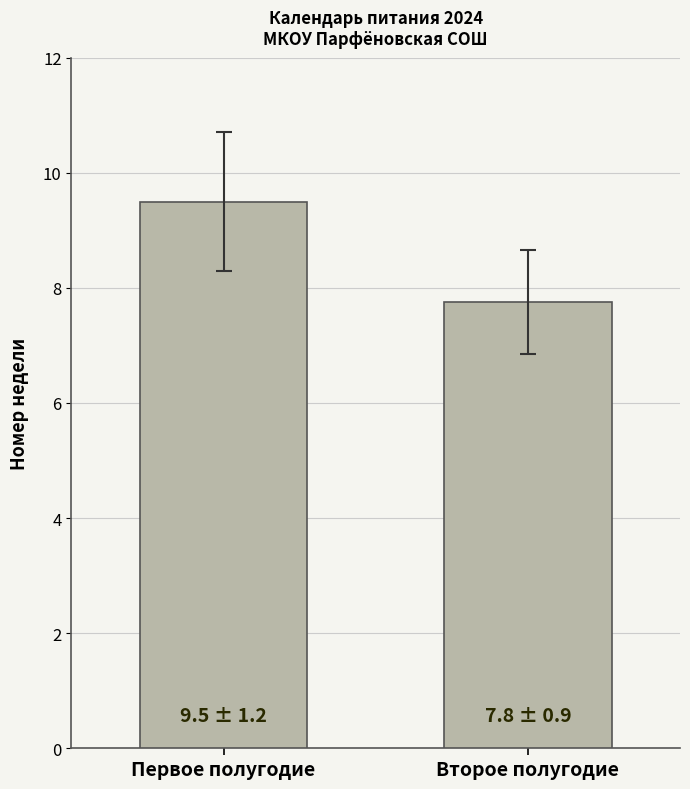

Count the number of categories in the chart.

2